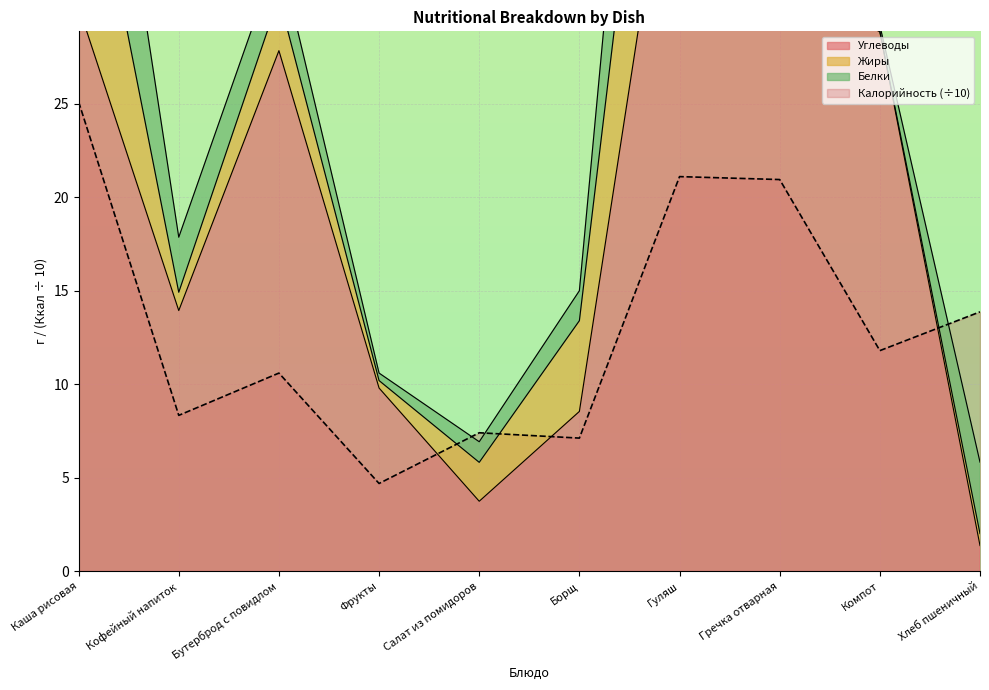

True or false: Калорийность has a value of 7.1 at Борщ.

True